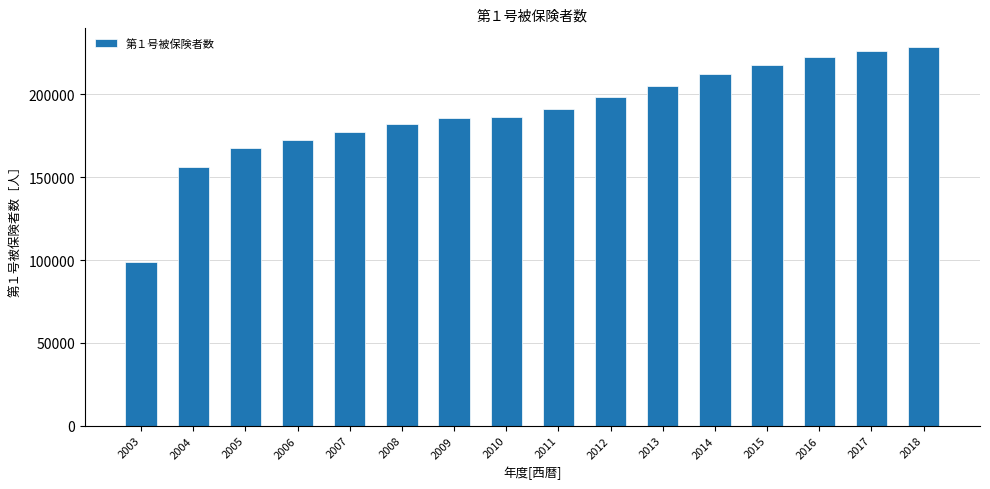

Reading right to left, list all the values displayed in this chart.

2018=228515	2017=226004	2016=222471	2015=218051	2014=212658	2013=205228	2012=198559	2011=191313	2010=186557	2009=185491	2008=182008	2007=177036	2006=172758	2005=167545	2004=156496	2003=99020